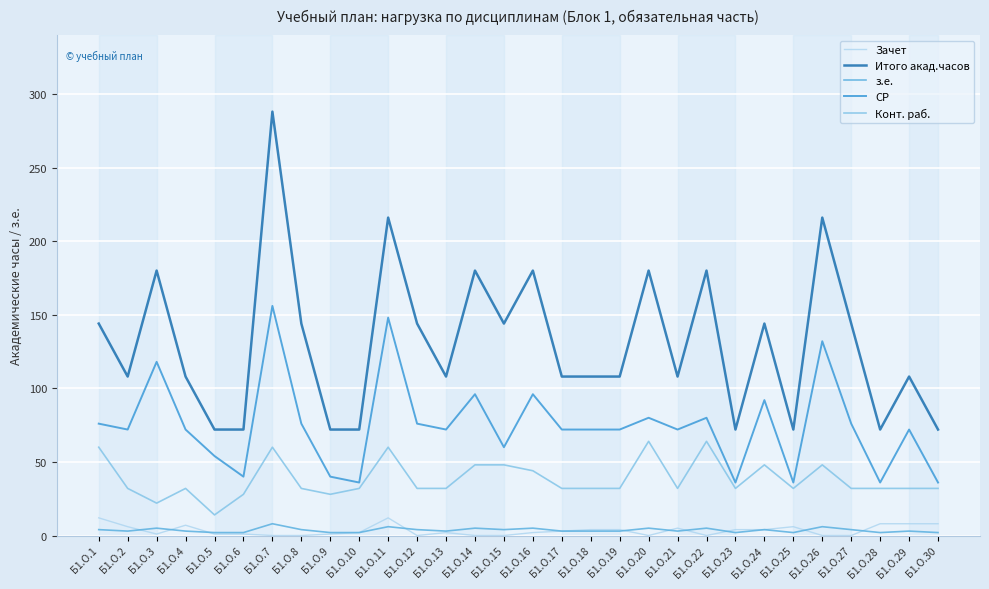

Rank the series by their maximum value, from highest to lowest.

Итого акад.часов, СР, Конт. раб., Зачет, з.е.